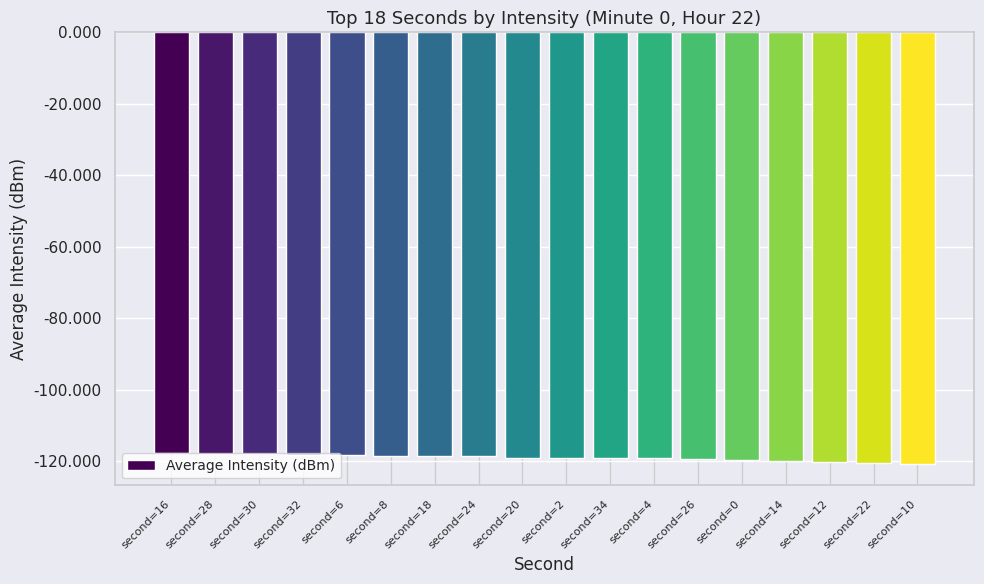

What is the sum of all values?

-2142.9